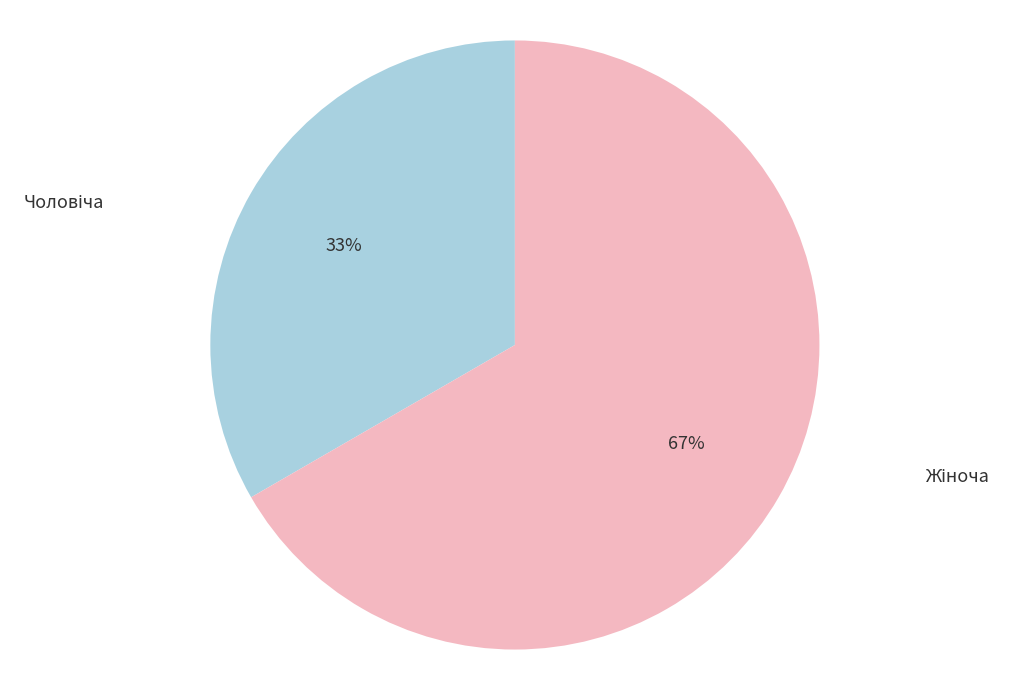

Is there any slice that represents more than half of the pie?

Yes